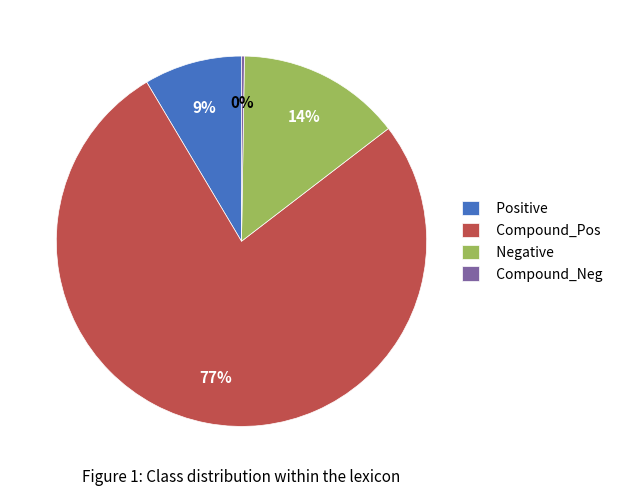

To the nearest percent, what is the average slice percentage?

25%